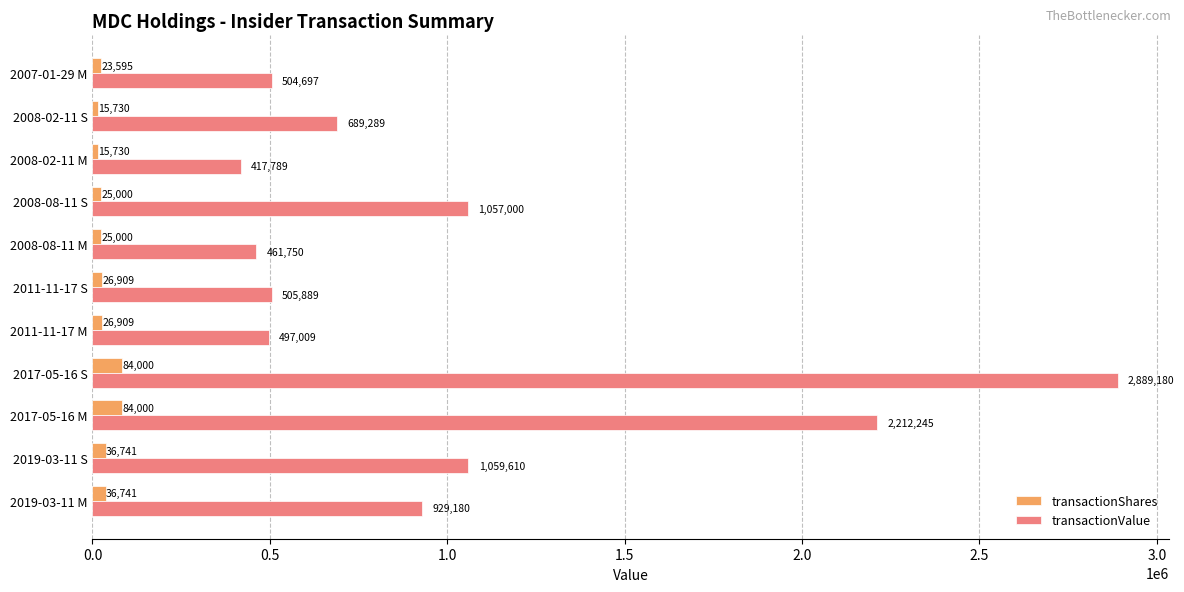

Which category has the highest value in the transactionValue series?

2017-05-16 S